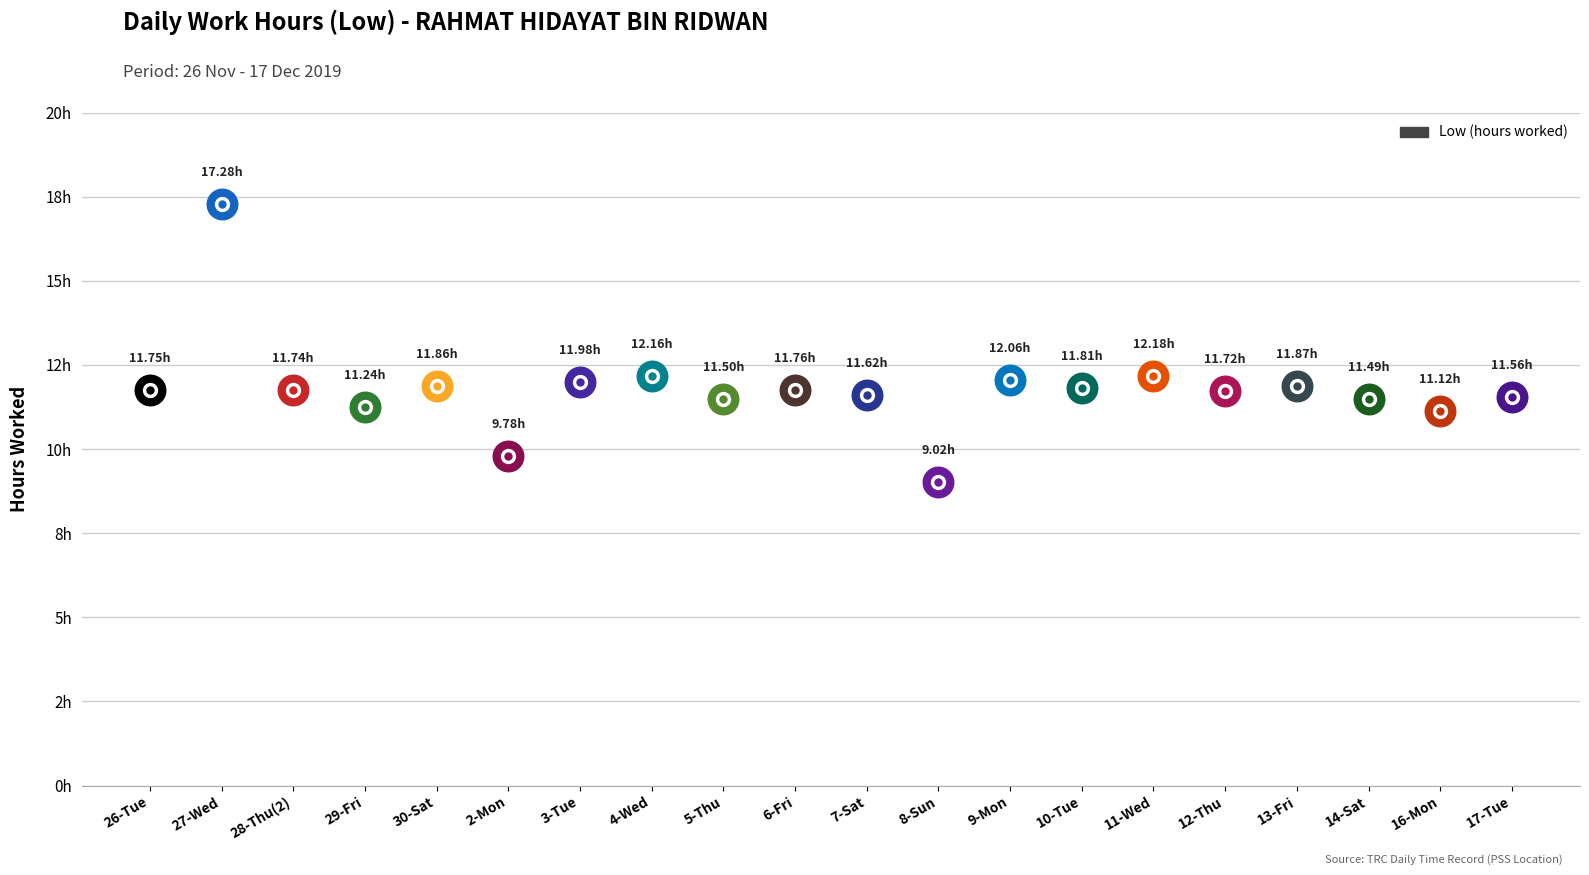

Rank the categories by value from lowest to highest.

8-Sun, 2-Mon, 16-Mon, 29-Fri, 14-Sat, 5-Thu, 17-Tue, 7-Sat, 12-Thu, 28-Thu(2), 26-Tue, 6-Fri, 10-Tue, 30-Sat, 13-Fri, 3-Tue, 9-Mon, 4-Wed, 11-Wed, 27-Wed